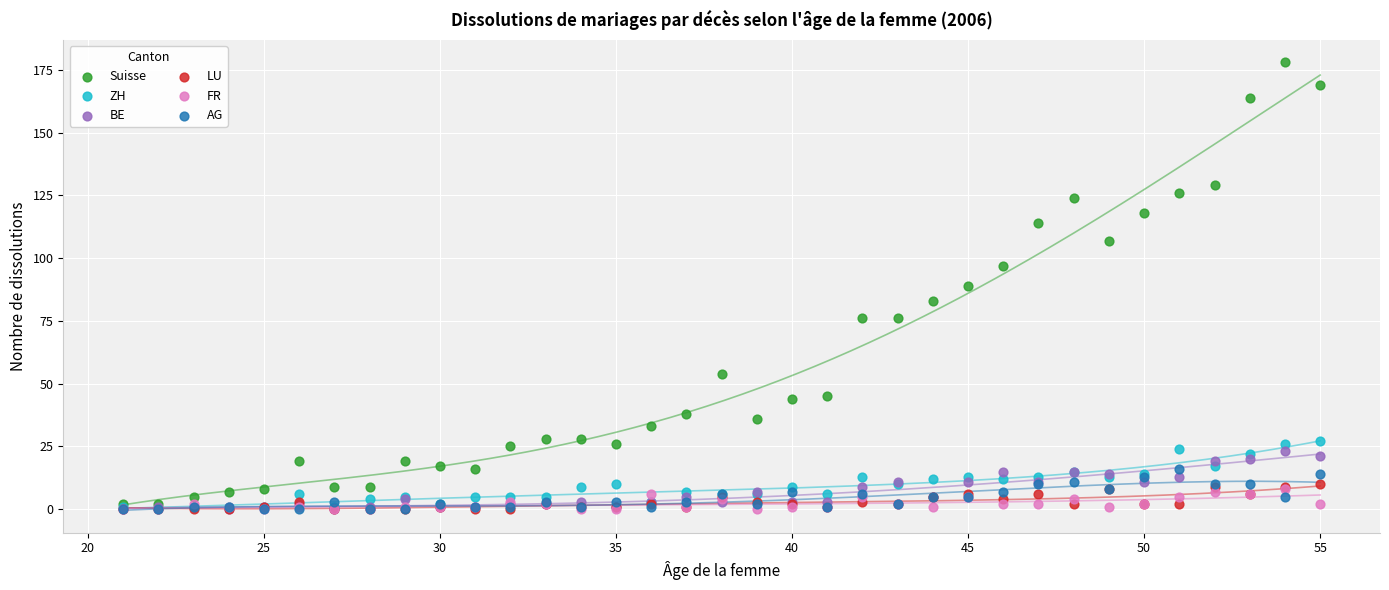

What are all the series names shown in the legend?

Suisse, ZH, BE, LU, FR, AG